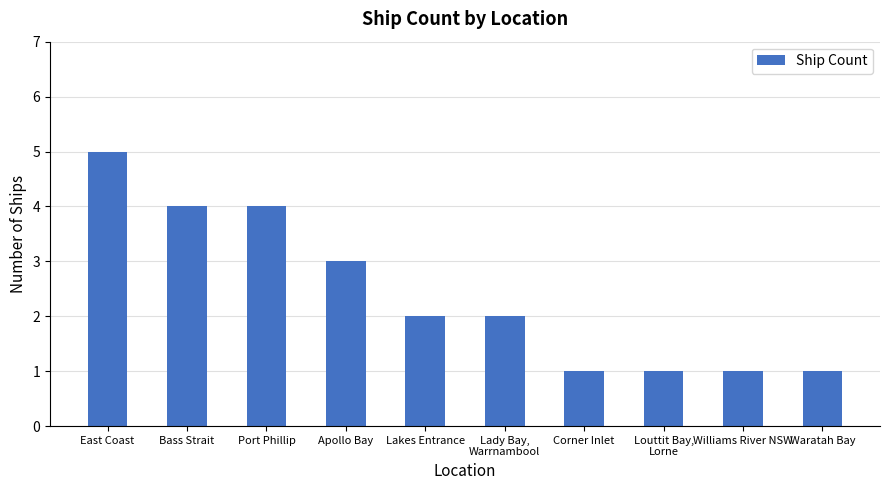

Count the number of categories in the chart.

10